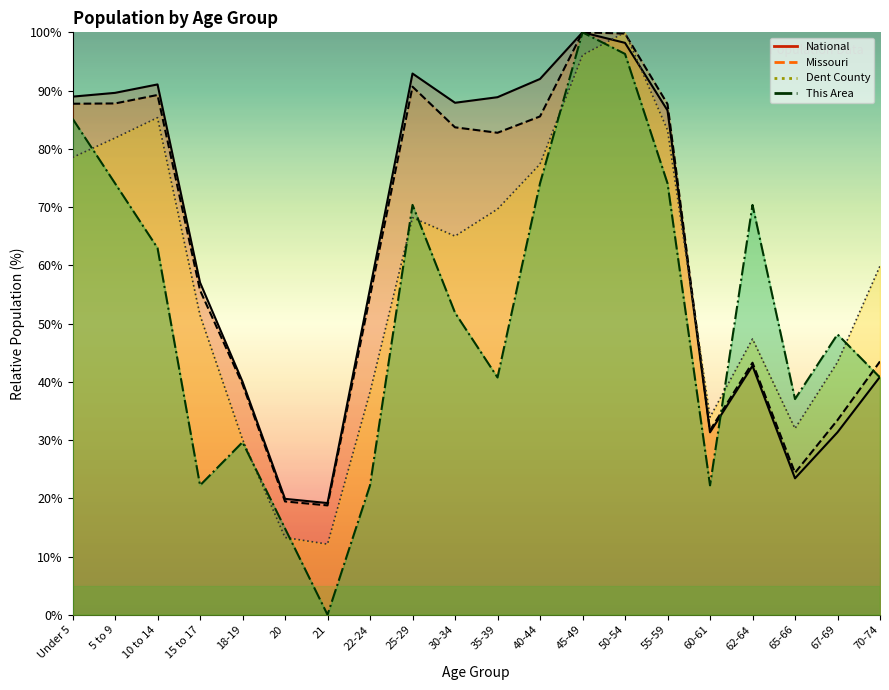

Which series has the largest range (max minus min)?

This Area